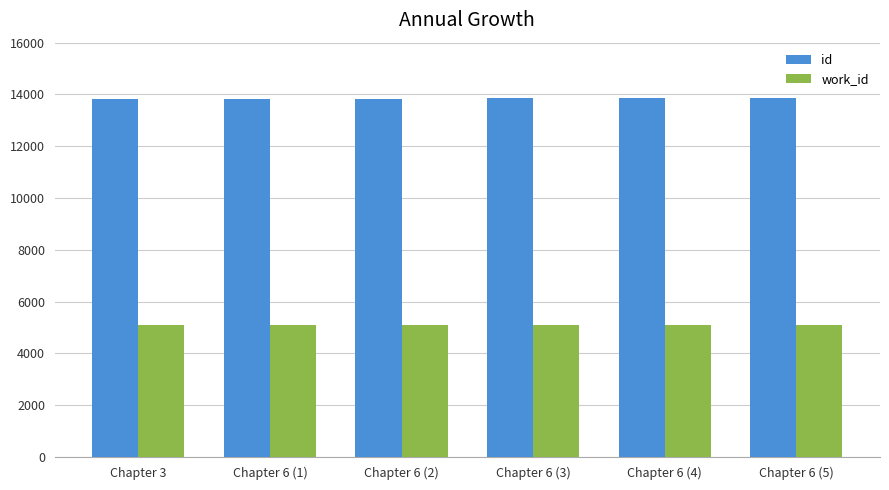

What are all the series names shown in the legend?

id, work_id